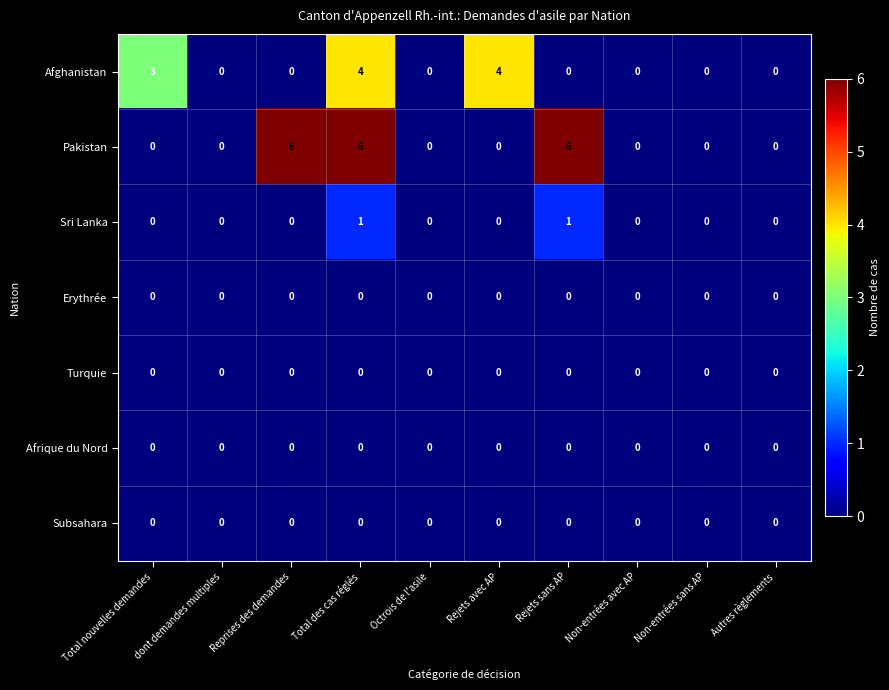

What is the difference between the maximum and minimum values in the Afghanistan series?

4